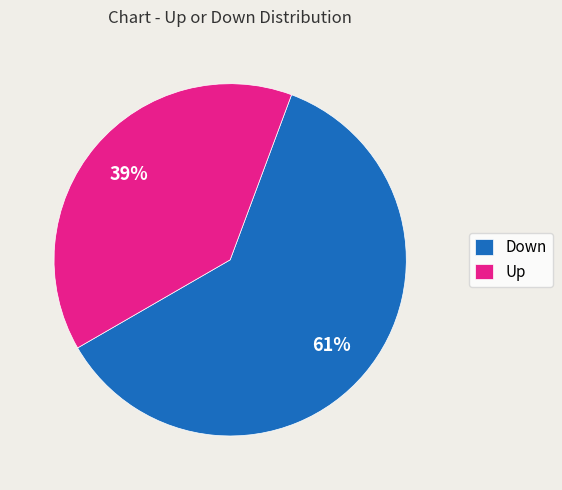

Combined, do Up and Down account for over 50%?

Yes